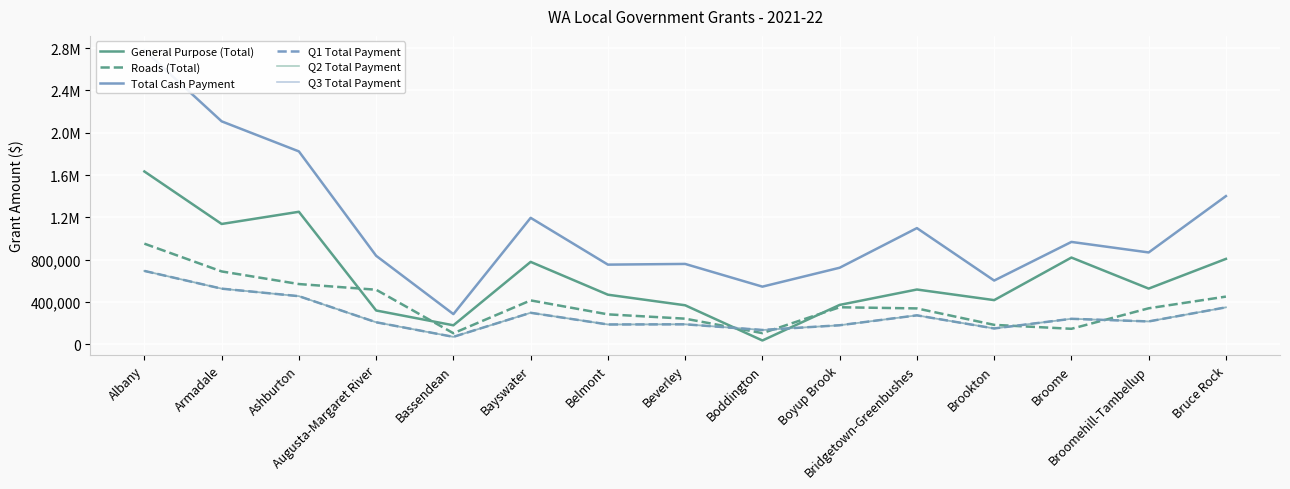

How many categories are shown in the chart?

15